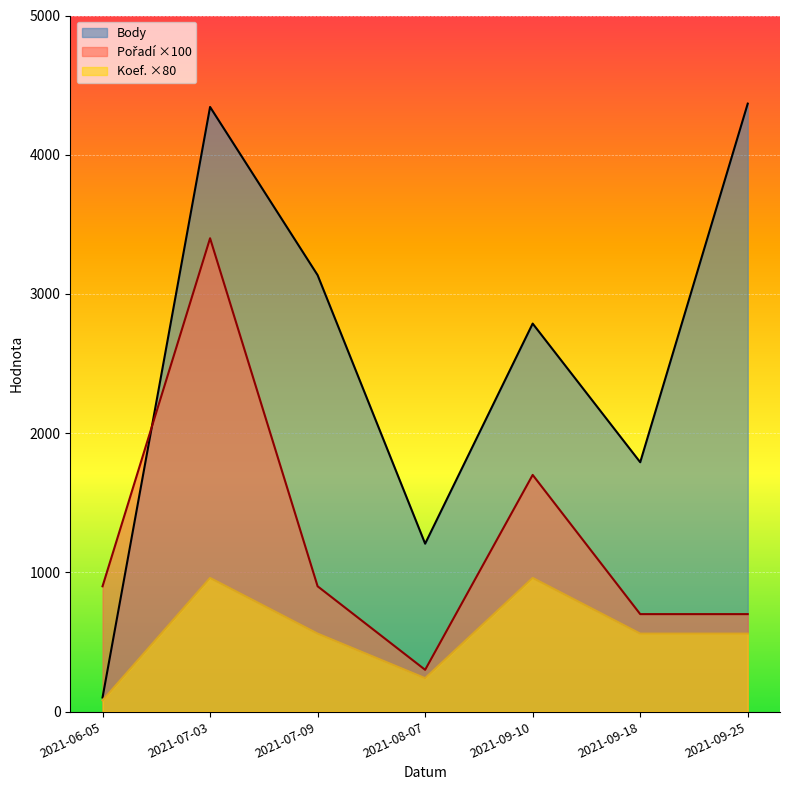

List the series in order of their peak value, highest first.

Body, Pořadí, Koef.